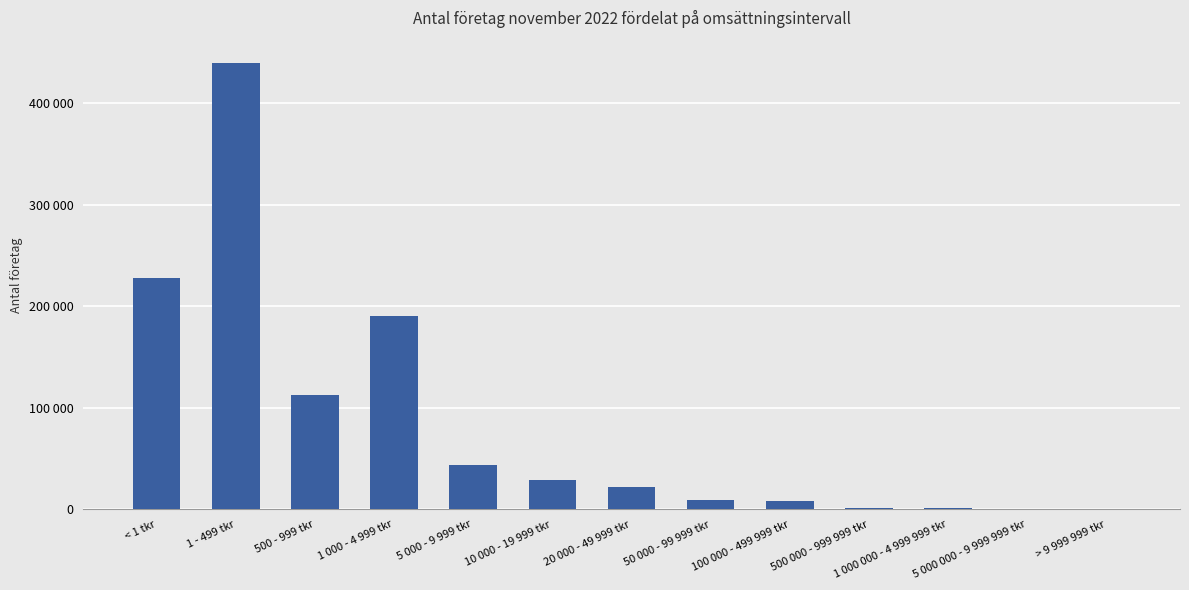

Where is the data nearest to the value 219896?

< 1 tkr